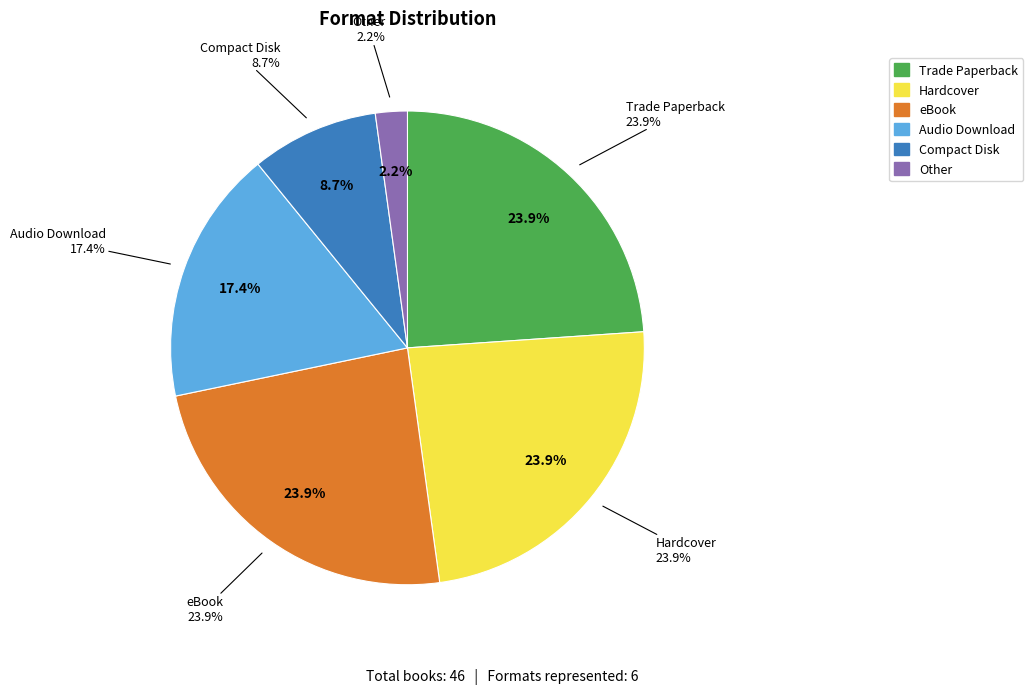

What is the total percentage of Other and Compact Disk?

10.9%